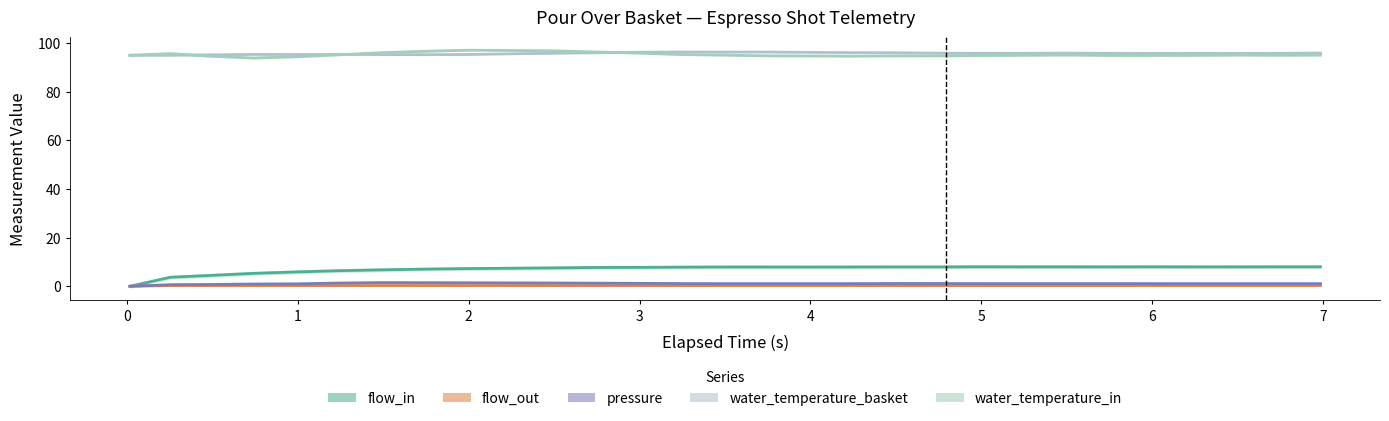

In water_temperature_basket, how many points are lower than both neighbors (excluding endpoints)?

7